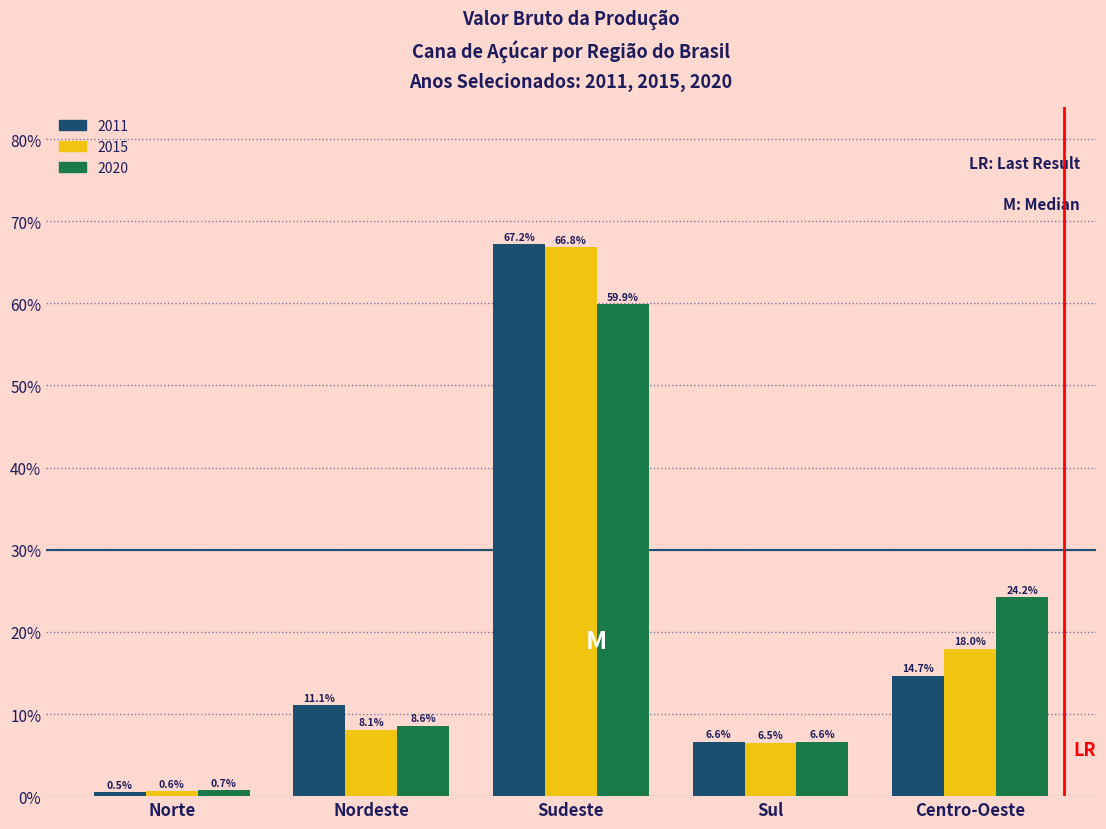

Reading left to right, list all the values displayed in this chart.

2011: Norte=0.5	Nordeste=11.1	Sudeste=67.2	Sul=6.6	Centro-Oeste=14.7
2015: Norte=0.6	Nordeste=8.1	Sudeste=66.8	Sul=6.5	Centro-Oeste=18.0
2020: Norte=0.7	Nordeste=8.6	Sudeste=59.9	Sul=6.6	Centro-Oeste=24.2